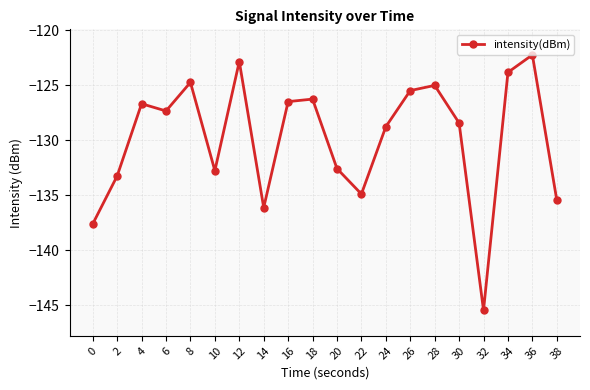

What is the sum of all values?

-2596.4